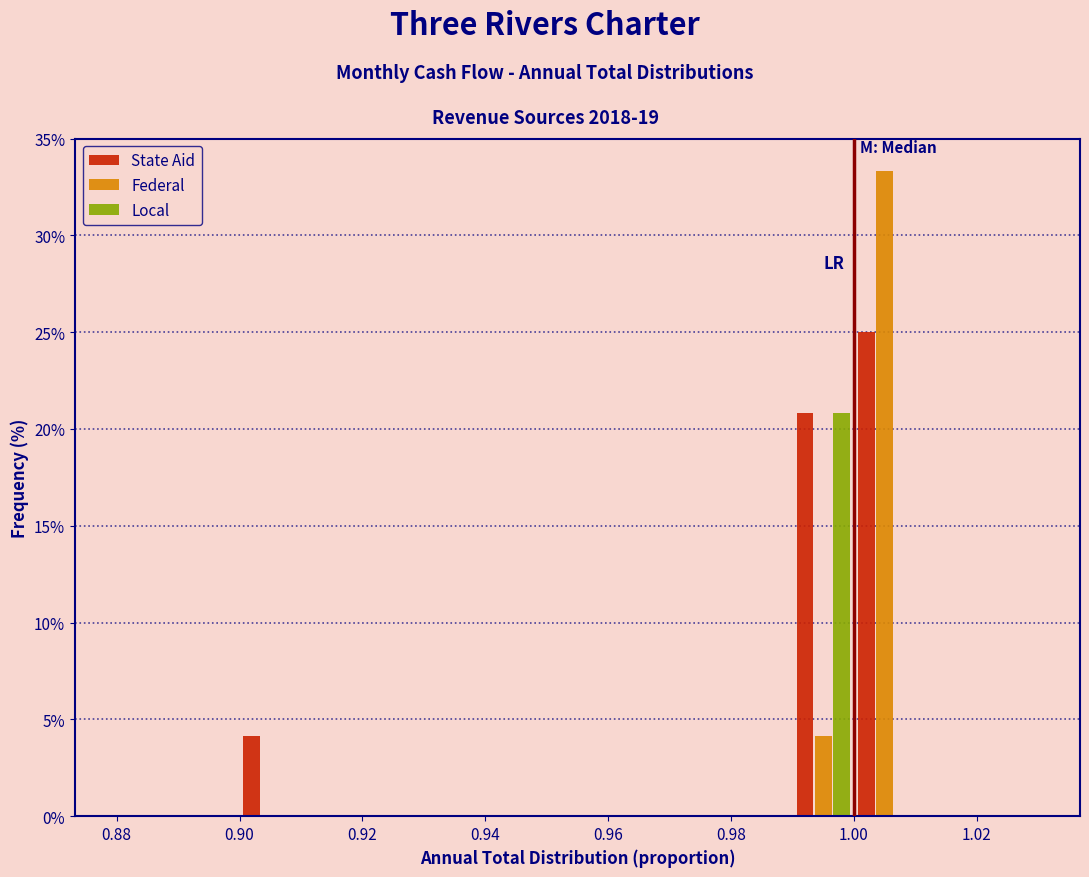

In the Local series, which range on the x-axis has the tallest bar?

0.99 to 1.00